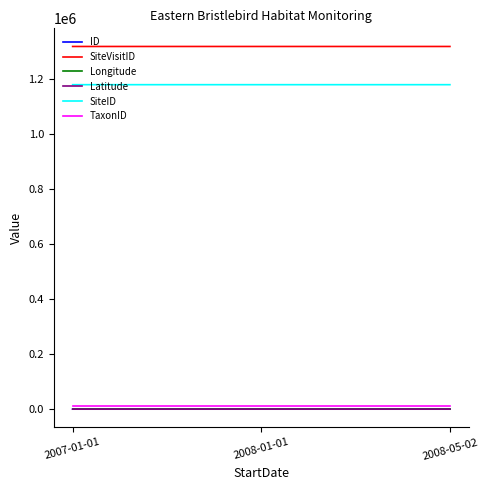

Which series has the largest total across all categories?

SiteVisitID